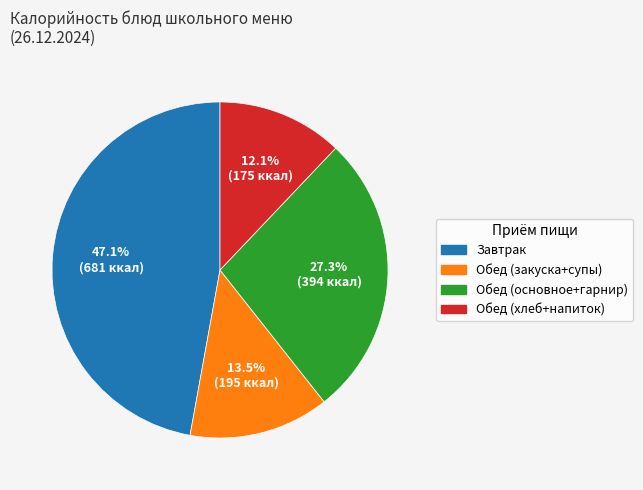

How many slices are in this pie chart?

4